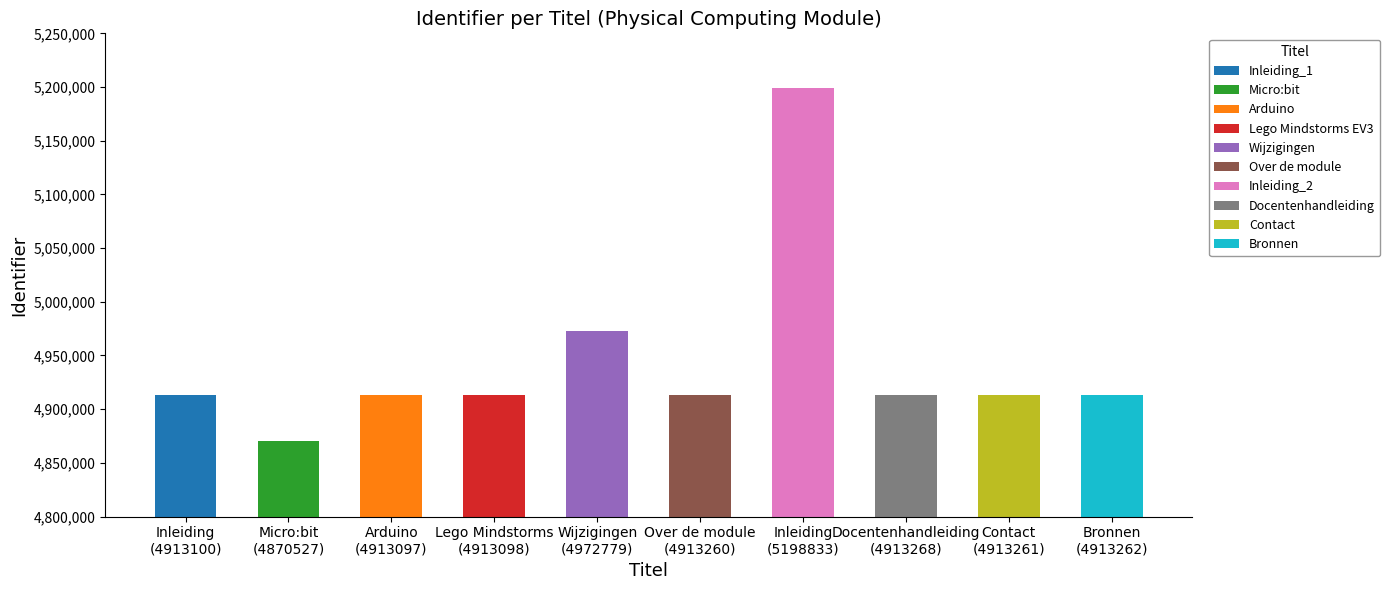

Where is the data nearest to the value 5034680?

Wijzigingen
(4972779)